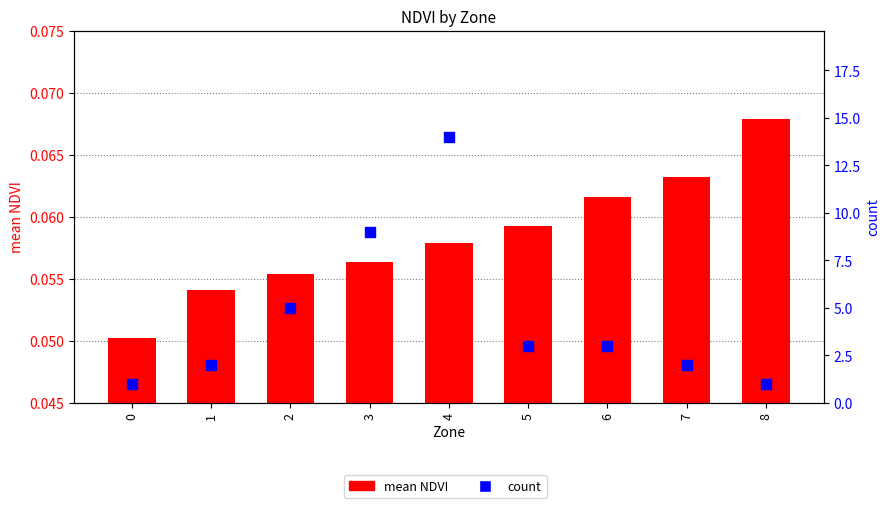

Which series has the largest total across all categories?

count